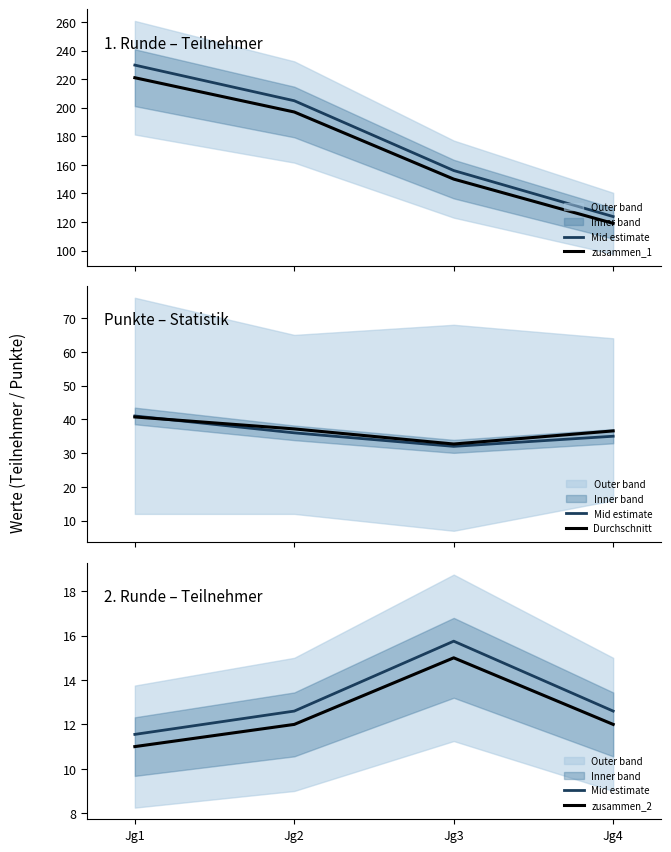

Rank the categories by Mid estimate value from highest to lowest.

Jg3, Jg2, Jg4, Jg1